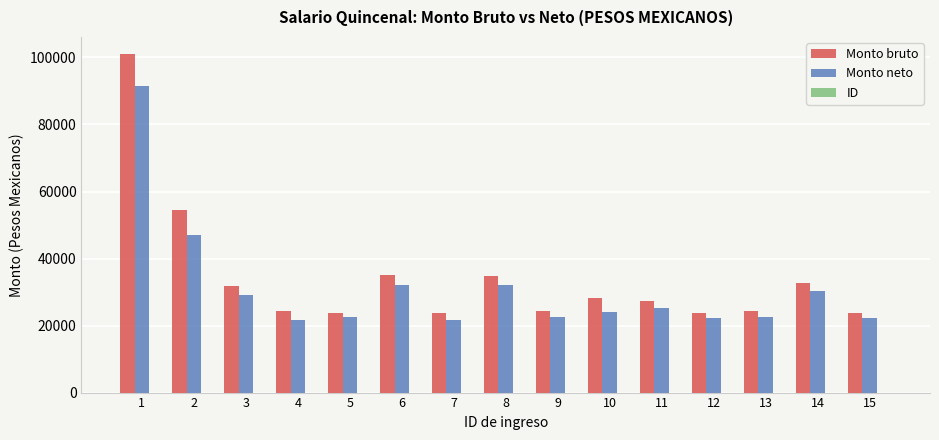

Is the value of Monto neto at 1 greater than the value of Monto bruto at 3?

Yes